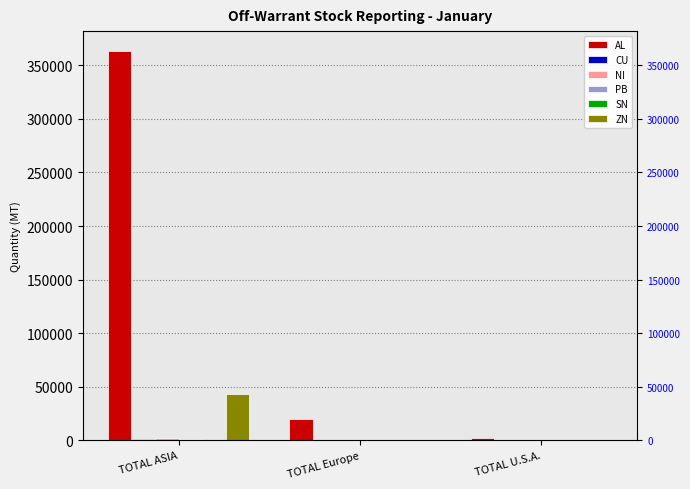

What is the approximate value of PB at TOTAL ASIA, to the nearest 100?

1300